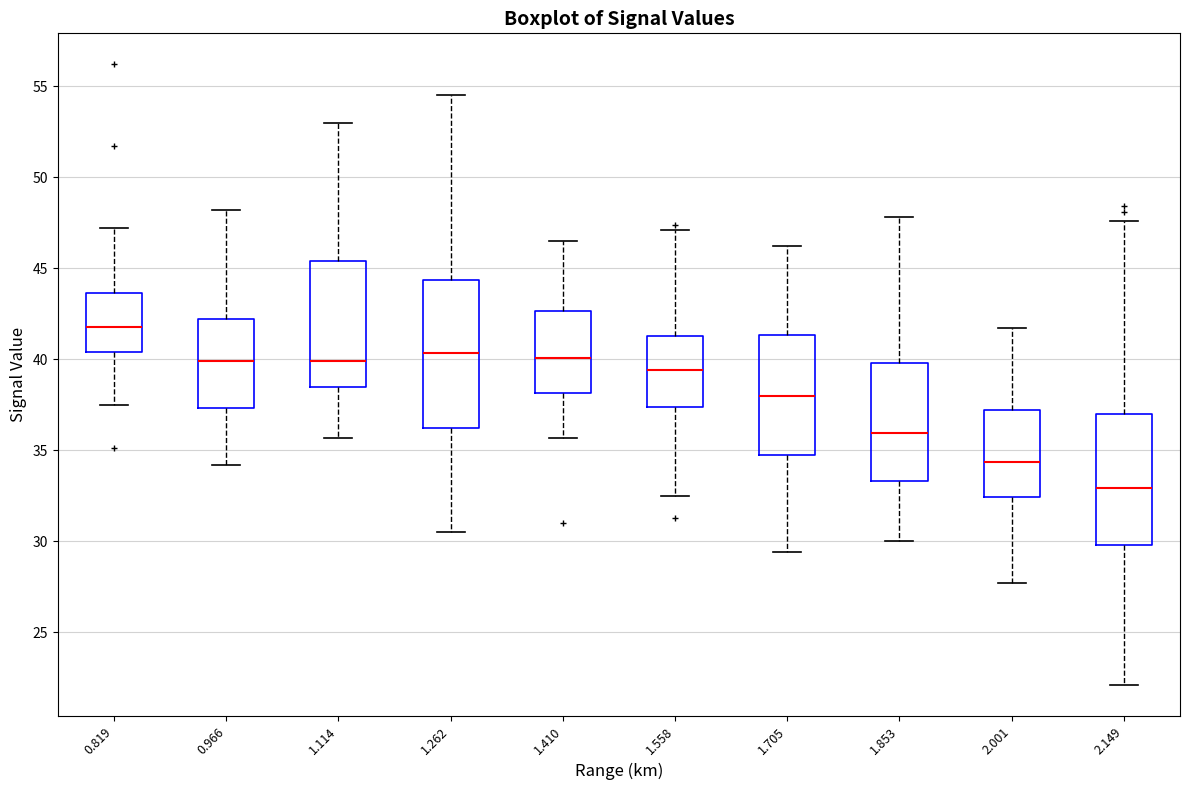

Which box has the lowest median line?

2.149